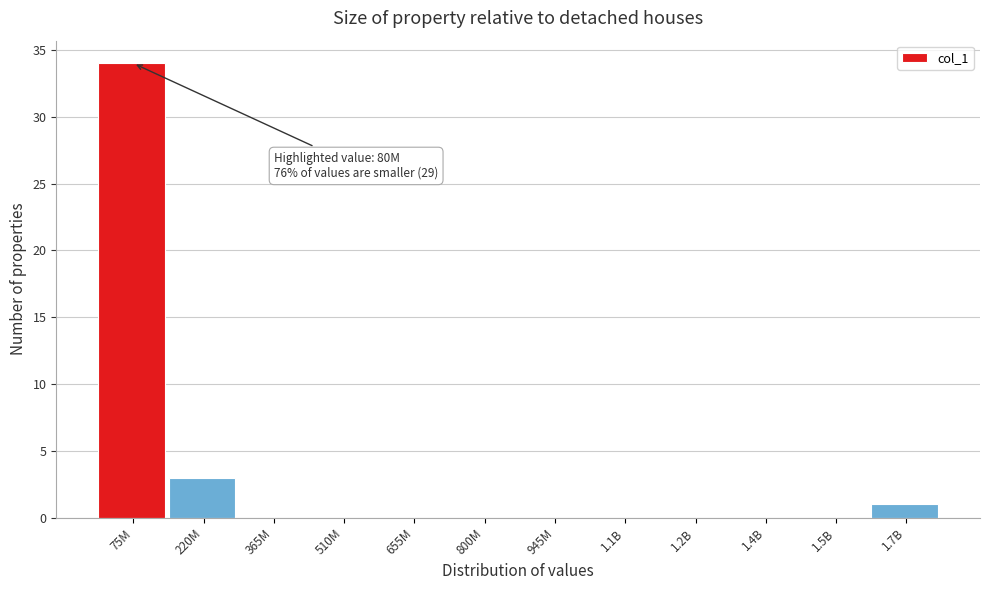

Reading left to right, transcribe all the data shown in this chart.

75M=34	220M=3	365M=0	510M=0	655M=0	800M=0	945M=0	1.1B=0	1.2B=0	1.4B=0	1.5B=0	1.7B=1